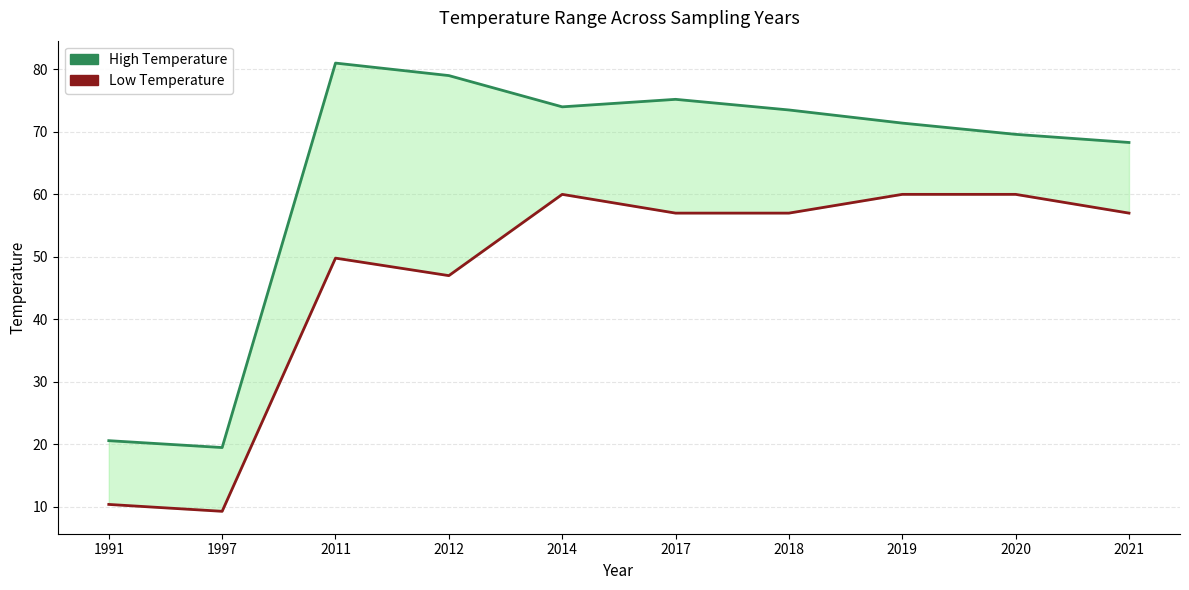

Reading left to right, transcribe all the data shown in this chart.

High Temperature: 1991=20.6	1997=19.5	2011=81.0	2012=79.0	2014=74.0	2017=75.2	2018=73.5	2019=71.4	2020=69.6	2021=68.3
Low Temperature: 1991=10.4	1997=9.3	2011=49.8	2012=47.0	2014=60.0	2017=57.0	2018=57.0	2019=60.0	2020=60.0	2021=57.0